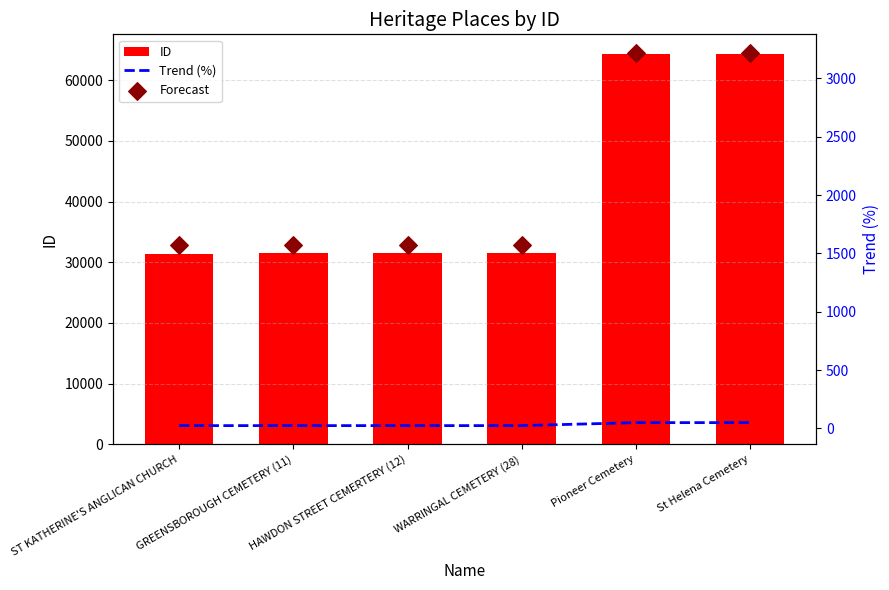

Which series has the widest spread of Y values?

ID